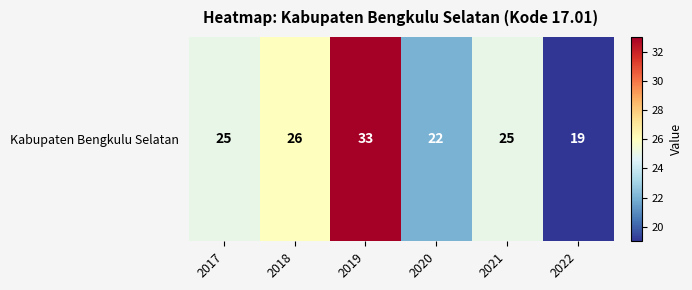

Reading left to right, transcribe all the data shown in this chart.

25	26	33	22	25	19